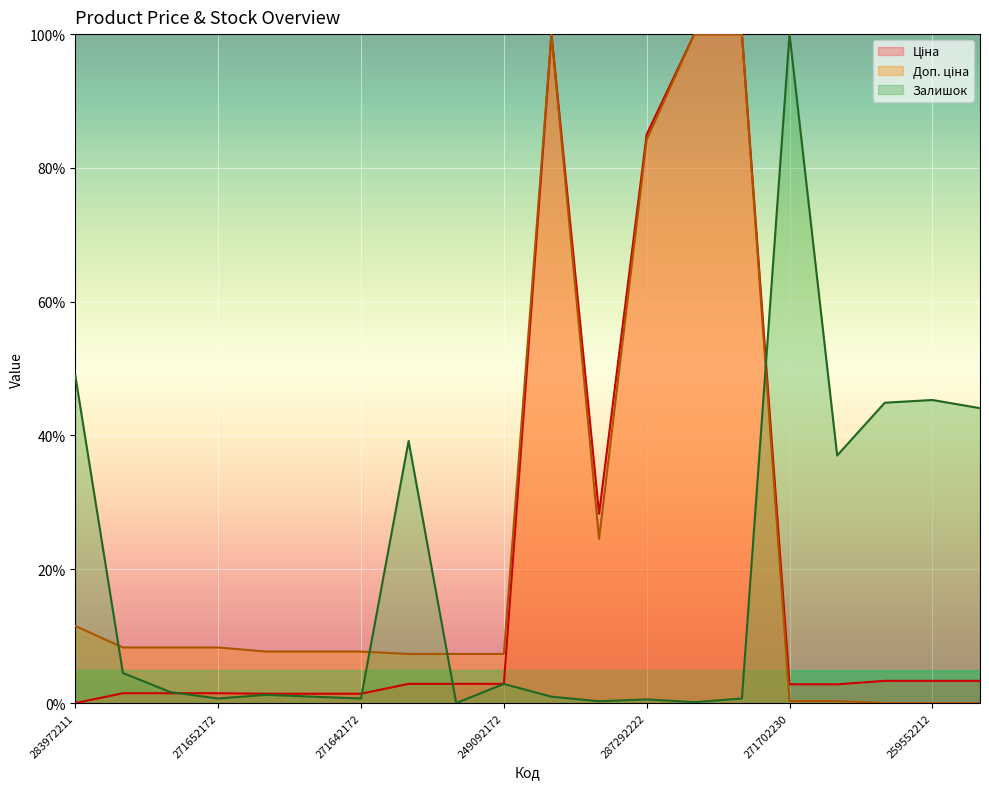

Which series has the widest spread of values?

Ціна